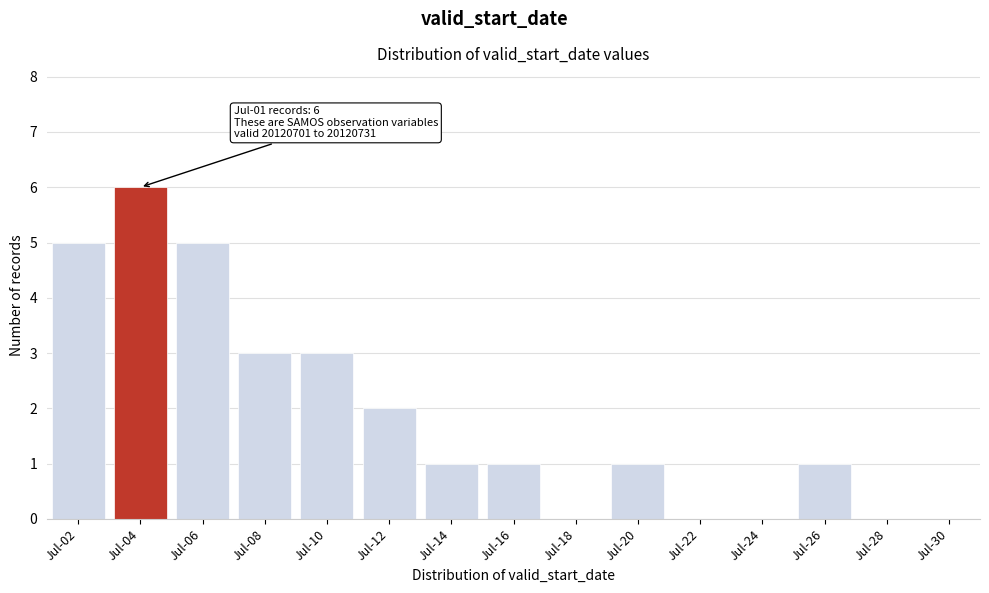

Reading left to right, list all the values displayed in this chart.

Jul-02=5	Jul-04=6	Jul-06=5	Jul-08=3	Jul-10=3	Jul-12=2	Jul-14=1	Jul-16=1	Jul-18=0	Jul-20=1	Jul-22=0	Jul-24=0	Jul-26=1	Jul-28=0	Jul-30=0